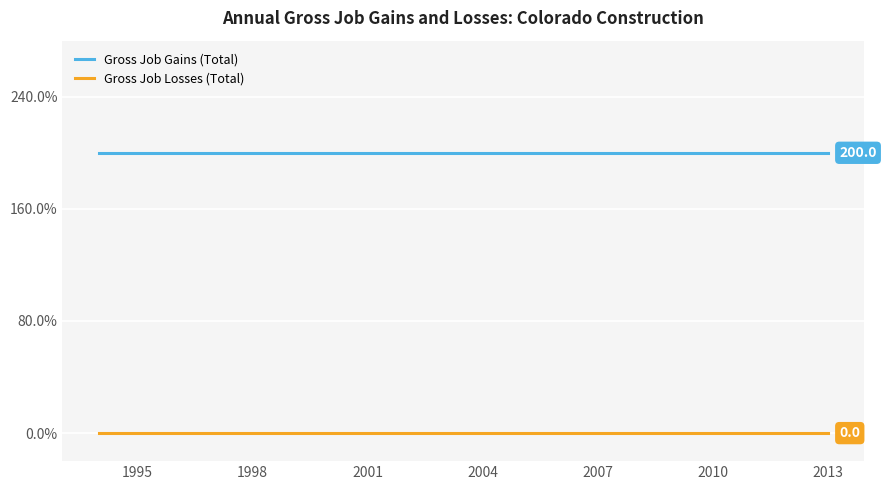

What is the maximum value for Gross Job Gains (Total)?

200